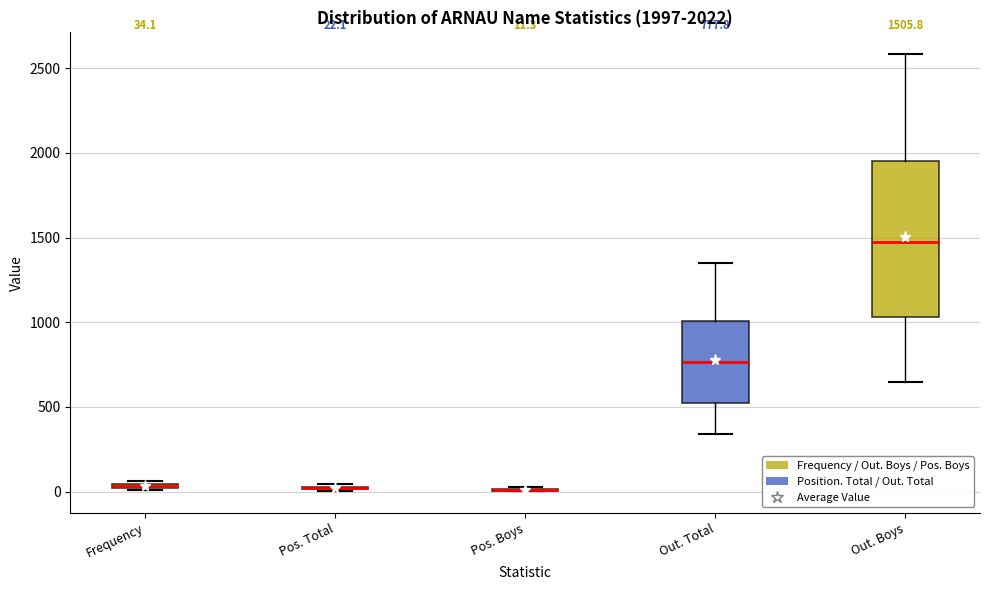

Comparing the boxes themselves (not the whiskers), which one is the tallest?

Out. Boys